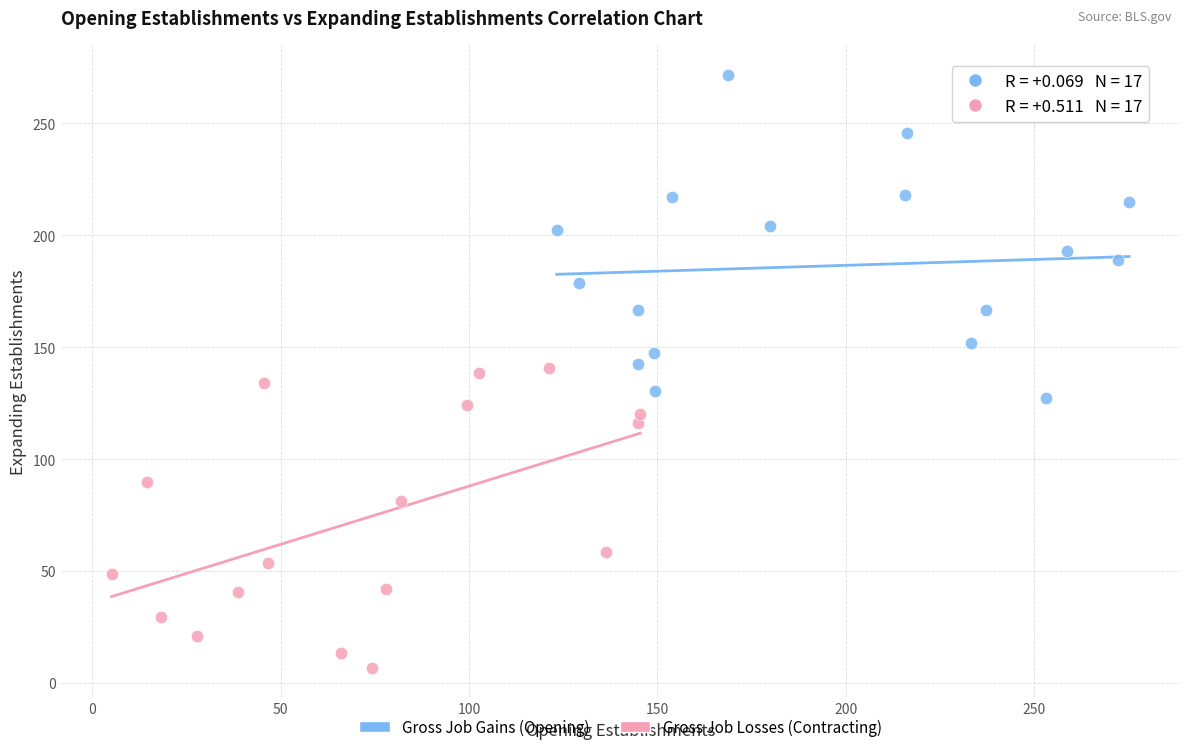

Which series contains the lowest Y value?

Gross Job Losses (Contracting)